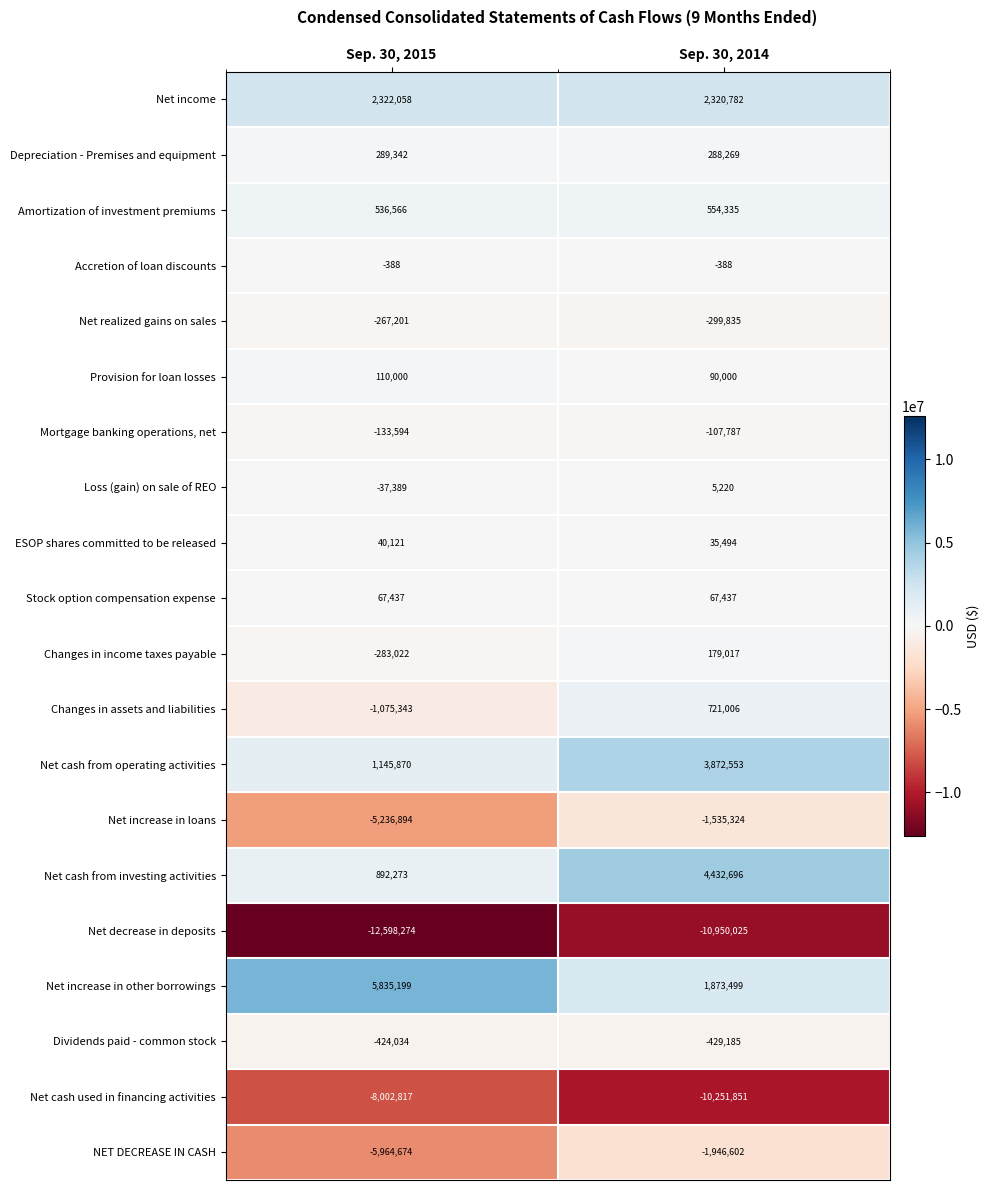

At Sep. 30, 2015, list the series in order from largest to smallest.

Net increase in other borrowings, Net income, Net cash from operating activities, Net cash from investing activities, Amortization of investment premiums, Depreciation - Premises and equipment, Provision for loan losses, Stock option compensation expense, ESOP shares committed to be released, Accretion of loan discounts, Loss (gain) on sale of REO, Mortgage banking operations, net, Net realized gains on sales, Changes in income taxes payable, Dividends paid - common stock, Changes in assets and liabilities, Net increase in loans, NET DECREASE IN CASH, Net cash used in financing activities, Net decrease in deposits